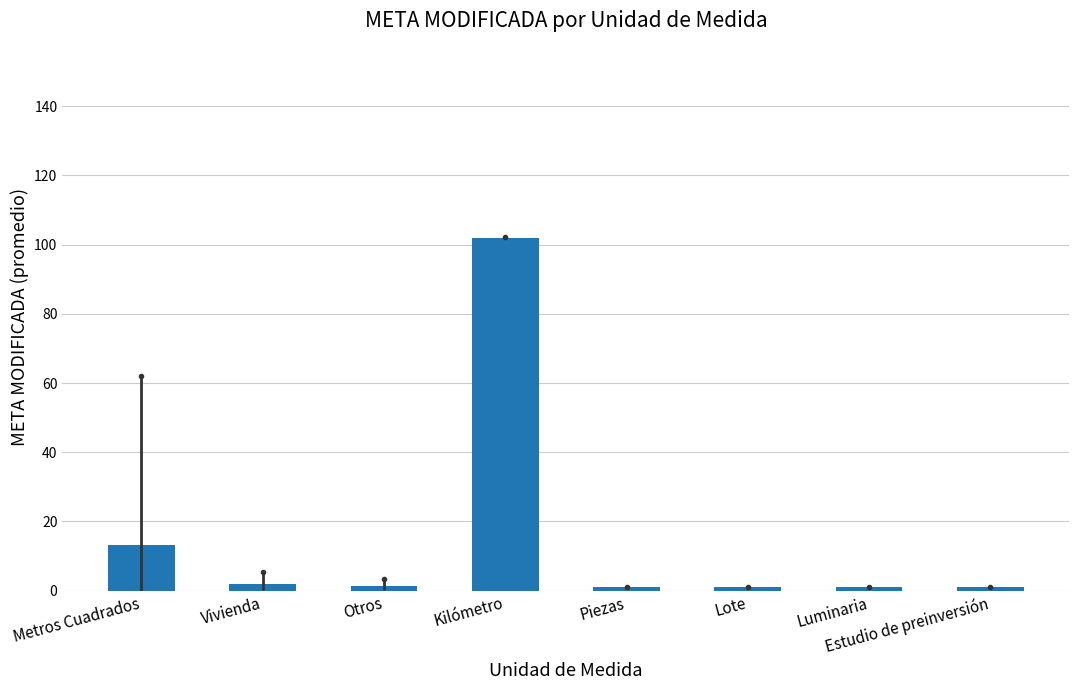

What is the smallest value displayed?

1.0